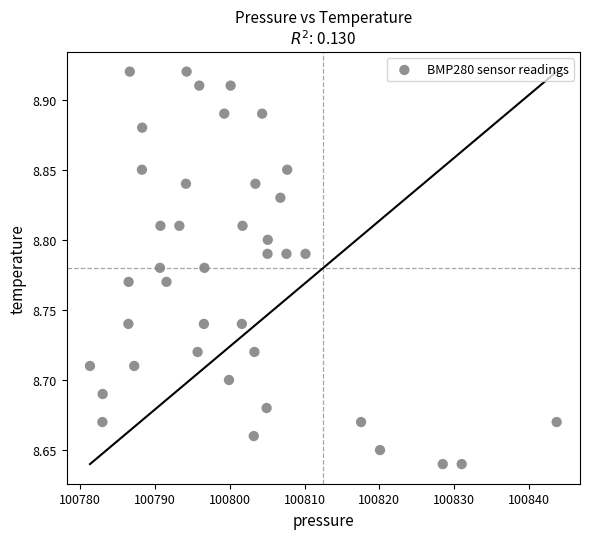

What is the range of X values (max minus min)?

62.4